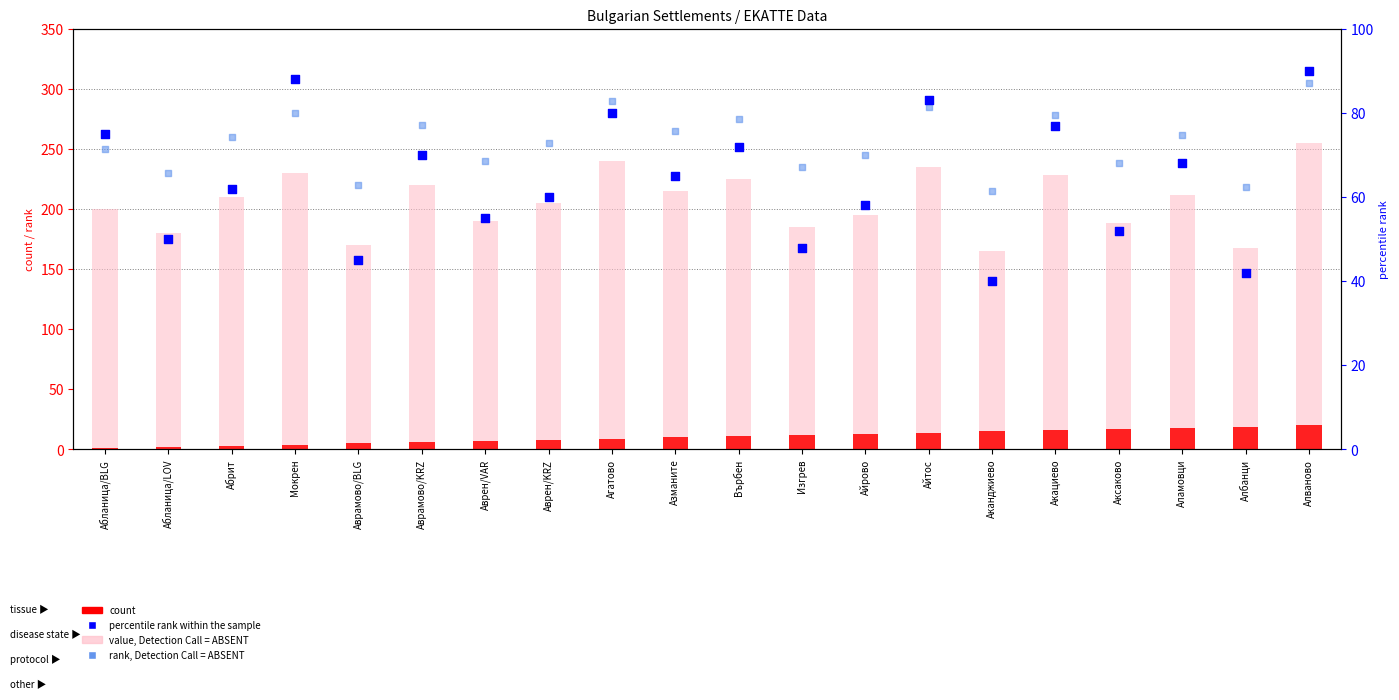

Which series has the largest total across all categories?

rank, Detection Call = ABSENT